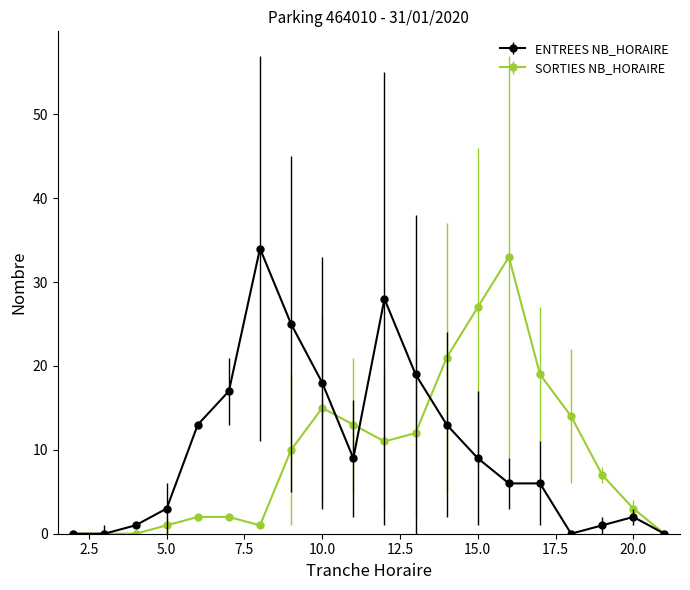

What is the maximum value shown in the chart?

34